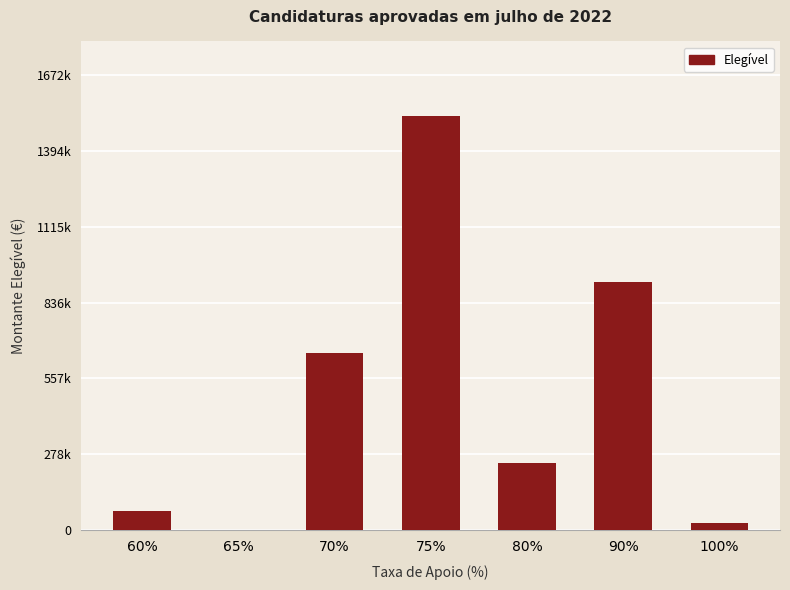

Where is the data nearest to the value 760419?

70%